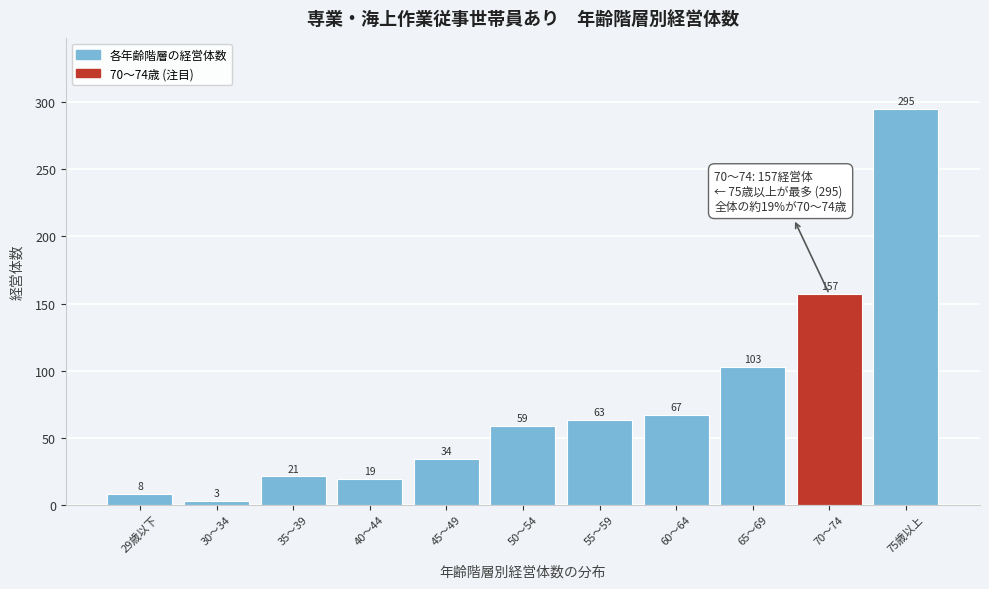

Reading left to right, transcribe all the data shown in this chart.

29歳以下=8	30～34=3	35～39=21	40～44=19	45～49=34	50～54=59	55～59=63	60～64=67	65～69=103	70～74=157	75歳以上=295